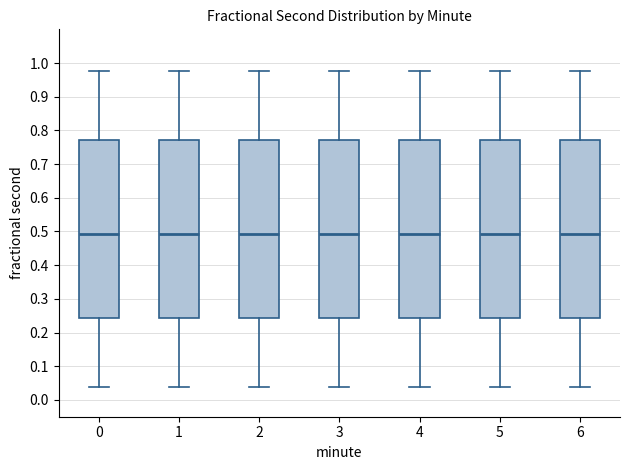

Where is the upper edge of the box at x = 3 on the y-axis? The values are not printed on the chart, so give them approximately, as read against the axis.

0.77